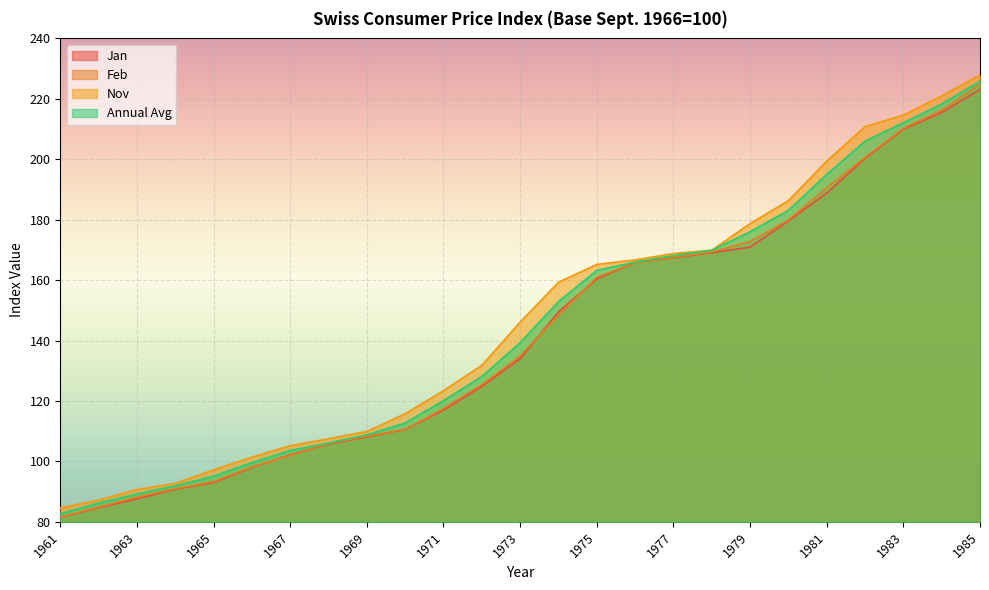

Which category has the highest value across all series?

1985